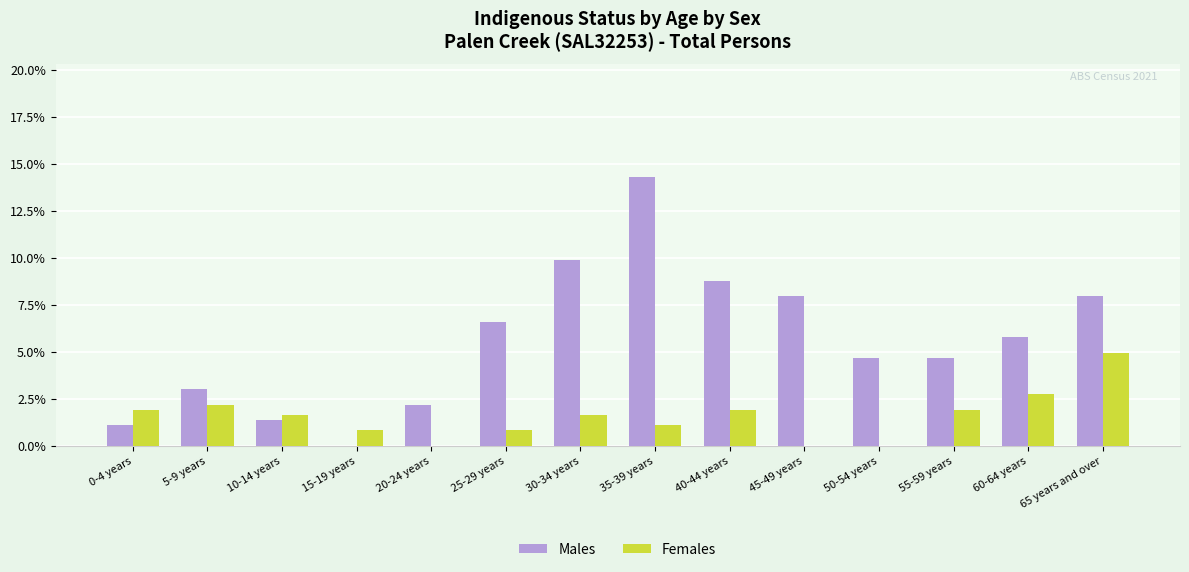

Between 10-14 years and 25-29 years, which series saw the biggest shift?

Males